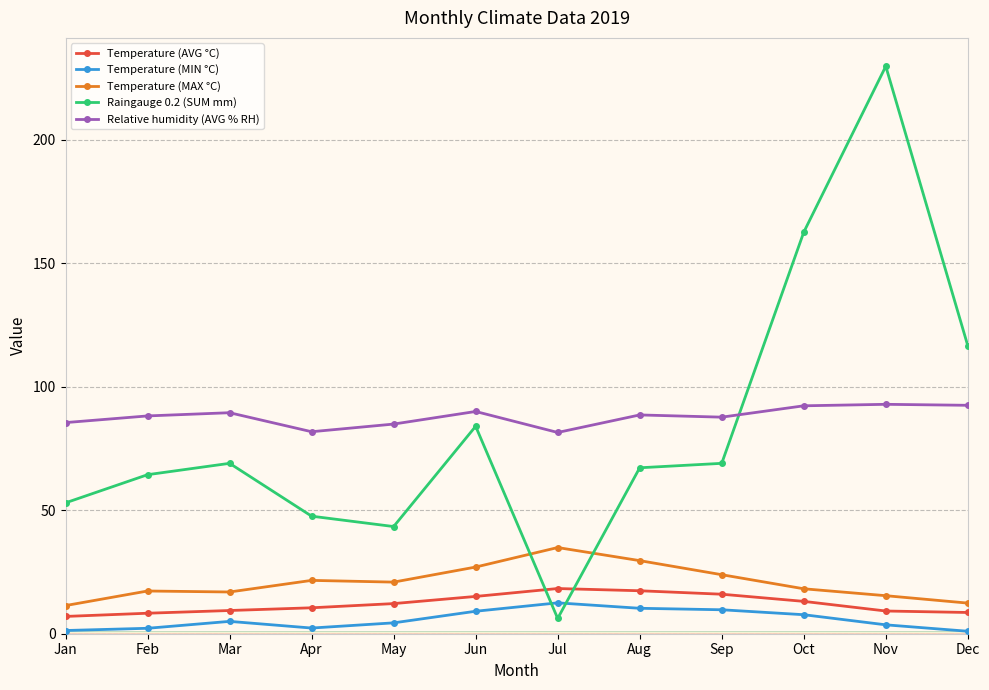

Where do Raingauge 0.2 (SUM mm) and Temperature (MIN °C) first cross each other?

Jun and Jul